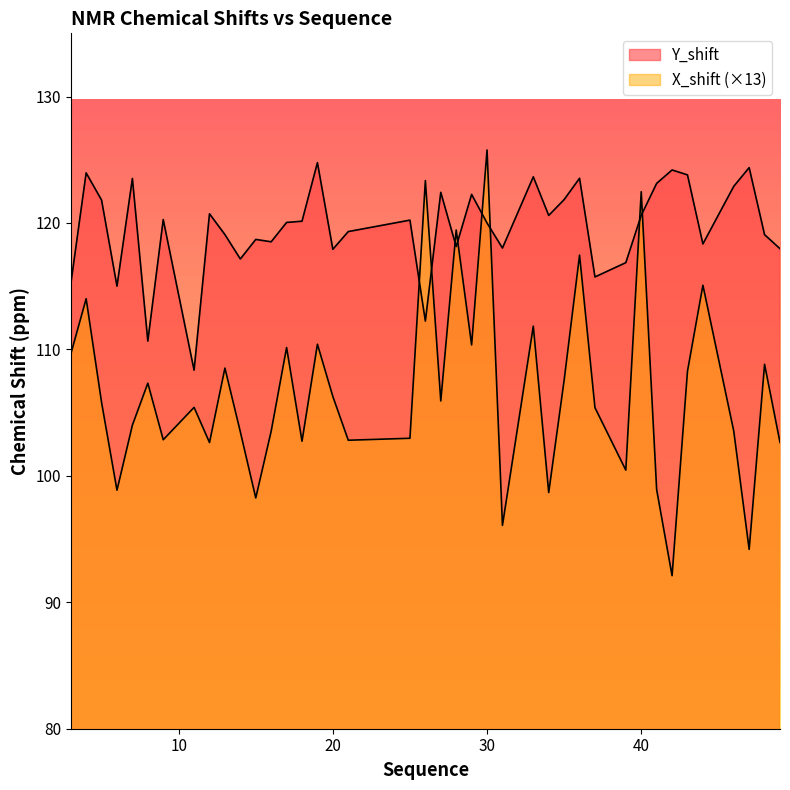

How many interior local peaks does the X_shift series have?

14